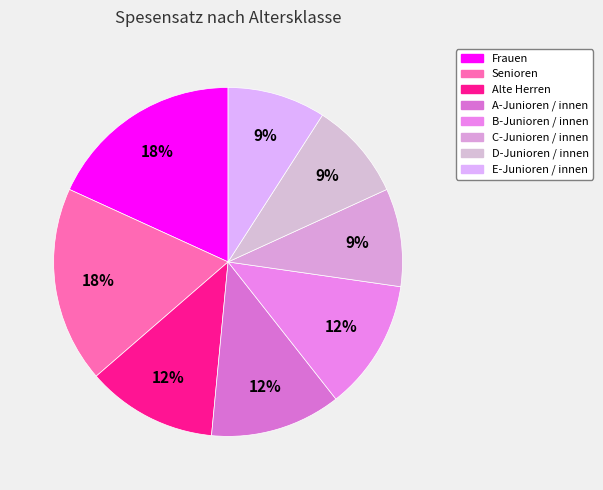

What percentage is the E-Junioren / innen slice, to the nearest percent?

9%